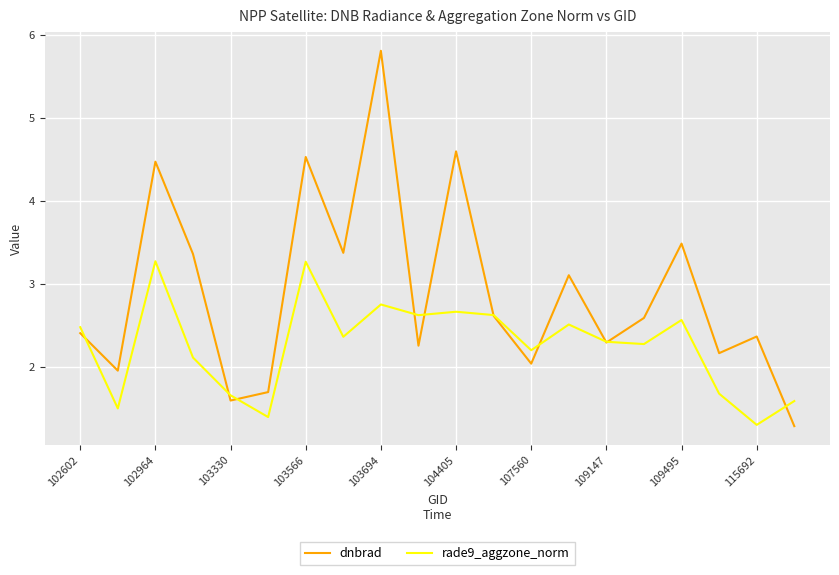

Rank the series by their maximum value, from lowest to highest.

rade9_aggzone_norm, dnbrad